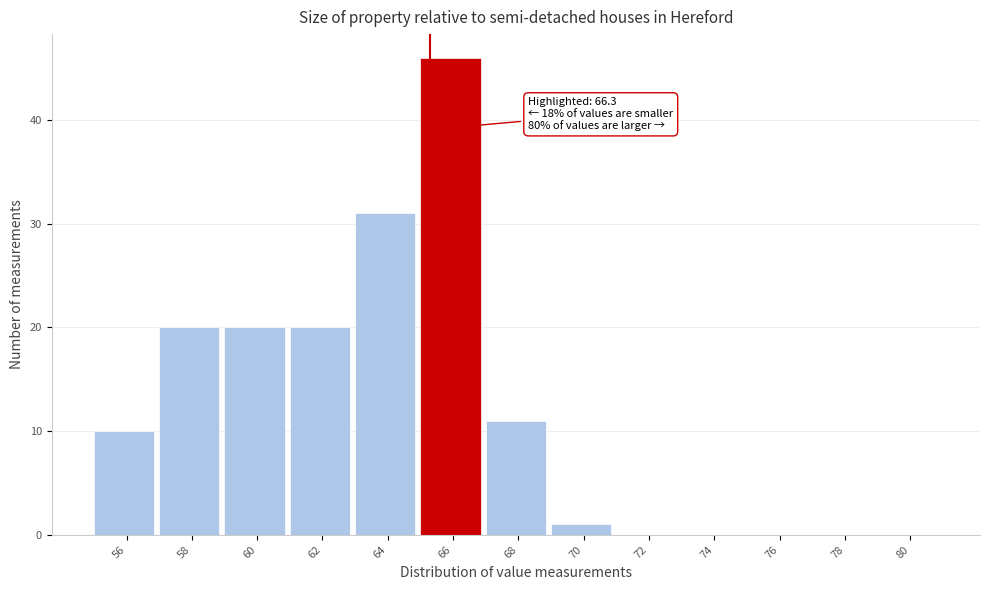

Reading left to right, extract all data points from this chart.

56=10	58=20	60=20	62=20	64=31	66=46	68=11	70=1	72=0	74=0	76=0	78=0	80=0